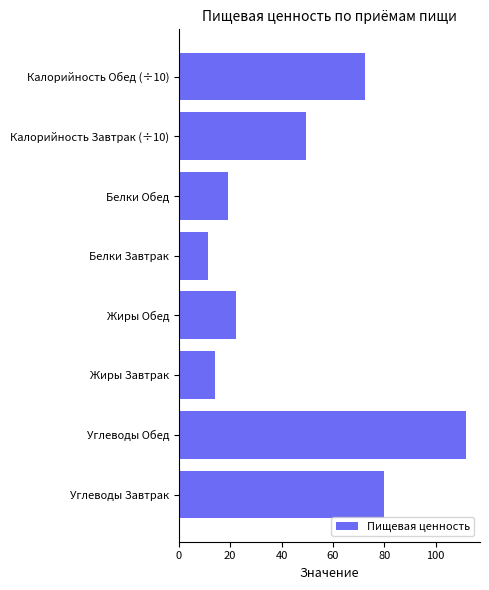

Which category has the lowest value across all series?

Белки Завтрак